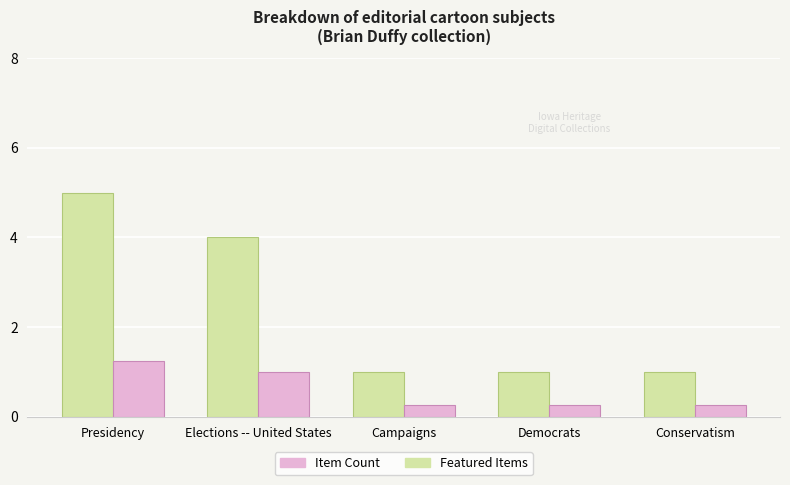

What is the approximate value of Item Count at Democrats?

1.0